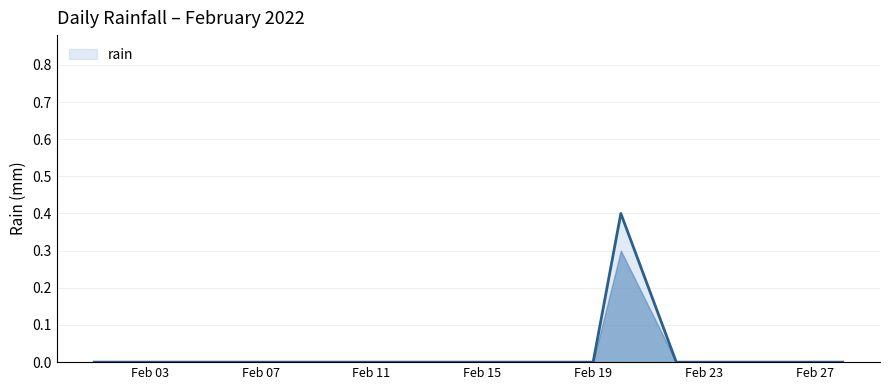

What is the difference between the maximum and minimum values?

0.4